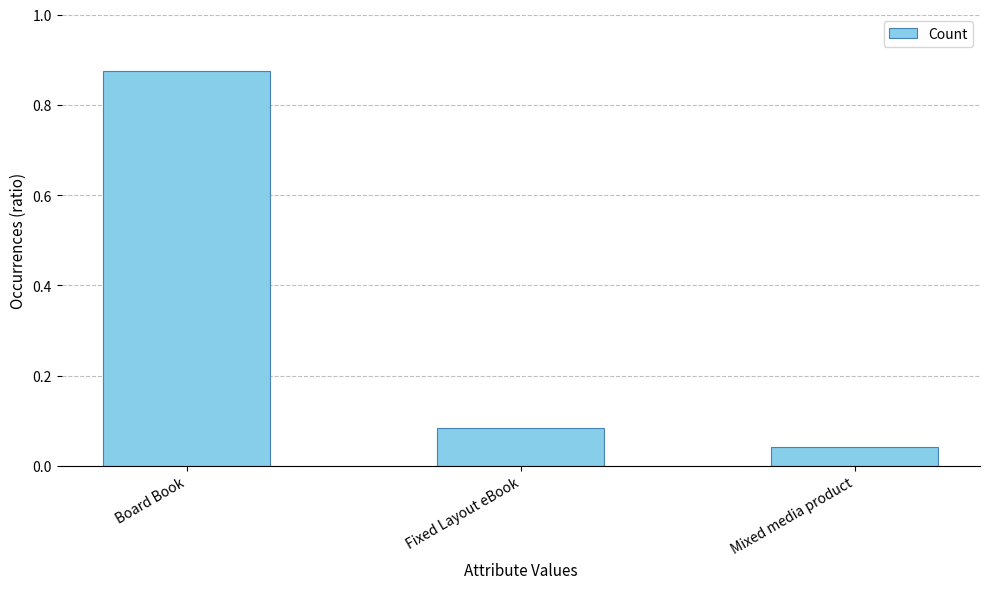

Which has a higher value, Board Book or Fixed Layout eBook?

Board Book